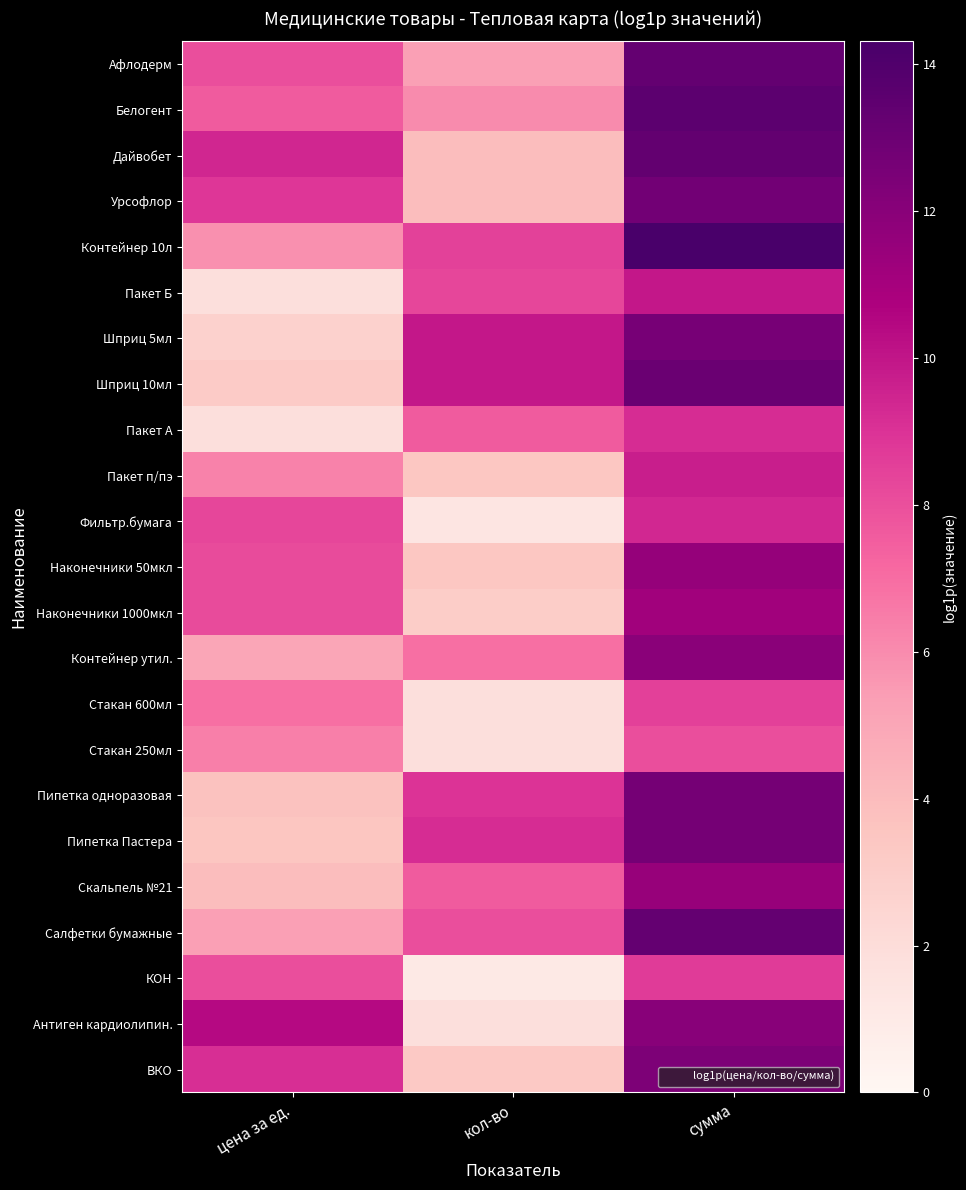

Reading left to right, what are all the values shown in this chart?

Афлодерм: цена за ед.=8.0	кол-во=5.3	сумма=13.3
Белогент: цена за ед.=7.6	кол-во=6.0	сумма=13.6
Дайвобет: цена за ед.=9.4	кол-во=3.9	сумма=13.4
Урсофлор: цена за ед.=8.9	кол-во=3.9	сумма=12.8
Контейнер 10л: цена за ед.=5.9	кол-во=8.5	сумма=14.3
Пакет Б: цена за ед.=1.8	кол-во=8.3	сумма=9.9
Шприц 5мл: цена за ед.=2.8	кол-во=9.9	сумма=12.6
Шприц 10мл: цена за ед.=3.2	кол-во=9.9	сумма=13.0
Пакет А: цена за ед.=1.8	кол-во=7.6	сумма=9.2
Пакет п/пэ: цена за ед.=6.3	кол-во=3.4	сумма=9.7
Фильтр.бумага: цена за ед.=8.3	кол-во=1.4	сумма=9.4
Наконечники 50мкл: цена за ед.=8.2	кол-во=3.4	сумма=11.6
Наконечники 1000мкл: цена за ед.=8.2	кол-во=3.0	сумма=11.2
Контейнер утил.: цена за ед.=5.0	кол-во=6.9	сумма=11.9
Стакан 600мл: цена за ед.=6.9	кол-во=1.8	сумма=8.5
Стакан 250мл: цена за ед.=6.4	кол-во=1.8	сумма=8.0
Пипетка одноразовая: цена за ед.=3.7	кол-во=9.0	сумма=12.7
Пипетка Пастера: цена за ед.=3.5	кол-во=9.2	сумма=12.7
Скальпель №21: цена за ед.=3.9	кол-во=7.6	сумма=11.5
Салфетки бумажные: цена за ед.=5.3	кол-во=8.0	сумма=13.3
КОН: цена за ед.=8.0	кол-во=1.1	сумма=8.7
Антиген кардиолипин.: цена за ед.=10.4	кол-во=1.8	сумма=12.0
ВКО: цена за ед.=9.1	кол-во=3.3	сумма=12.4